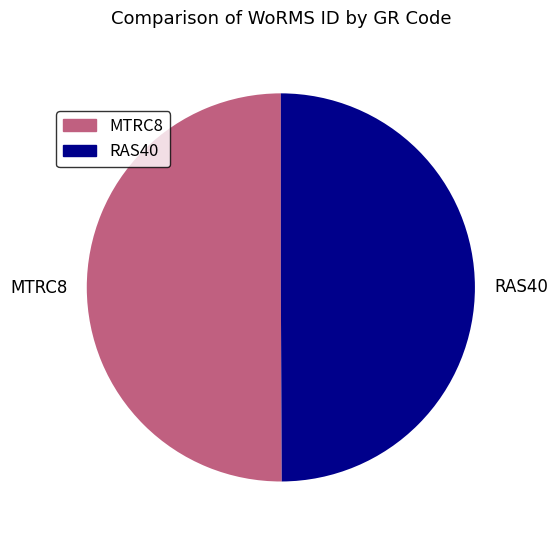

True or false: RAS40 accounts for 44% of the total.

False